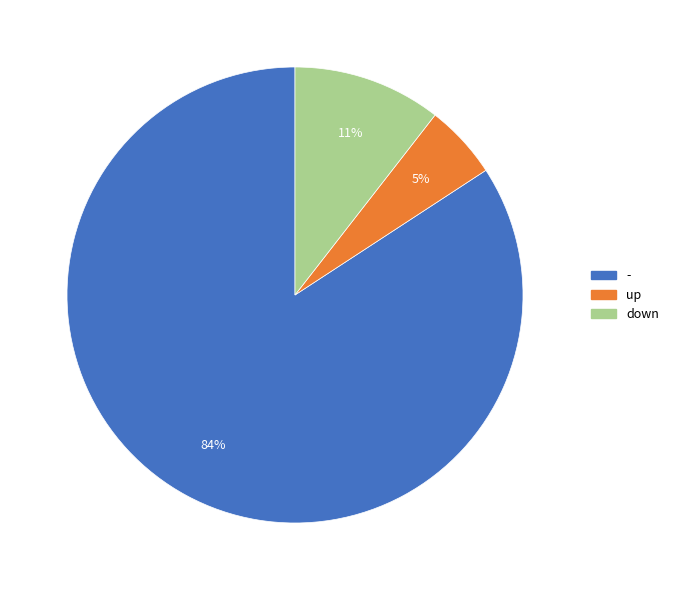

What percentage is the up slice, to the nearest percent?

5%